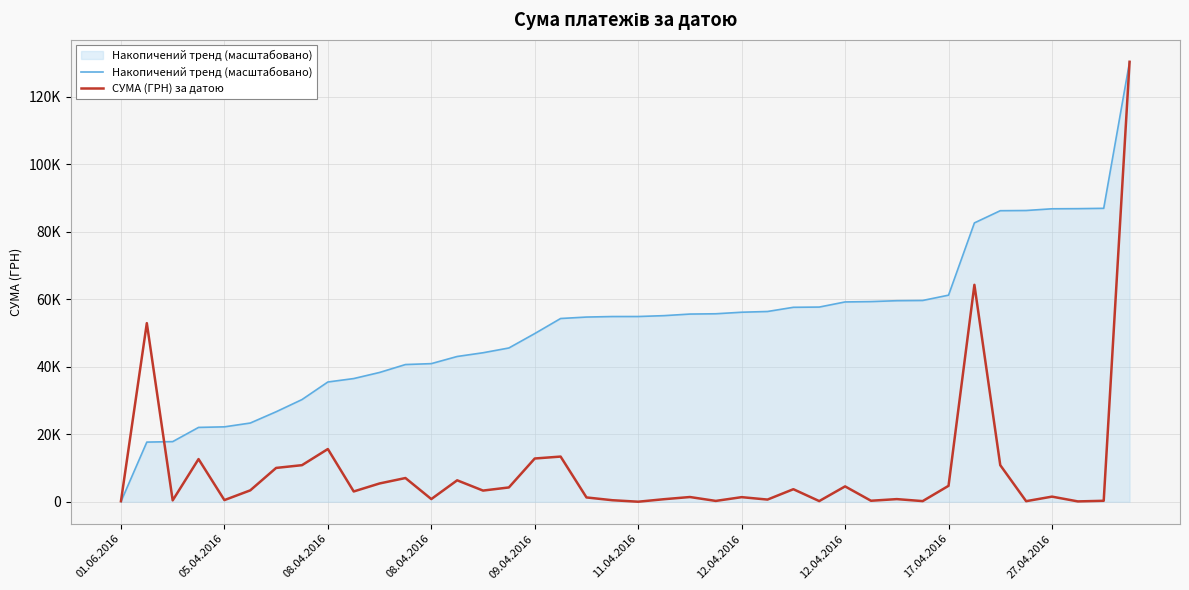

Is this an area chart (filled region under the line)?

Yes